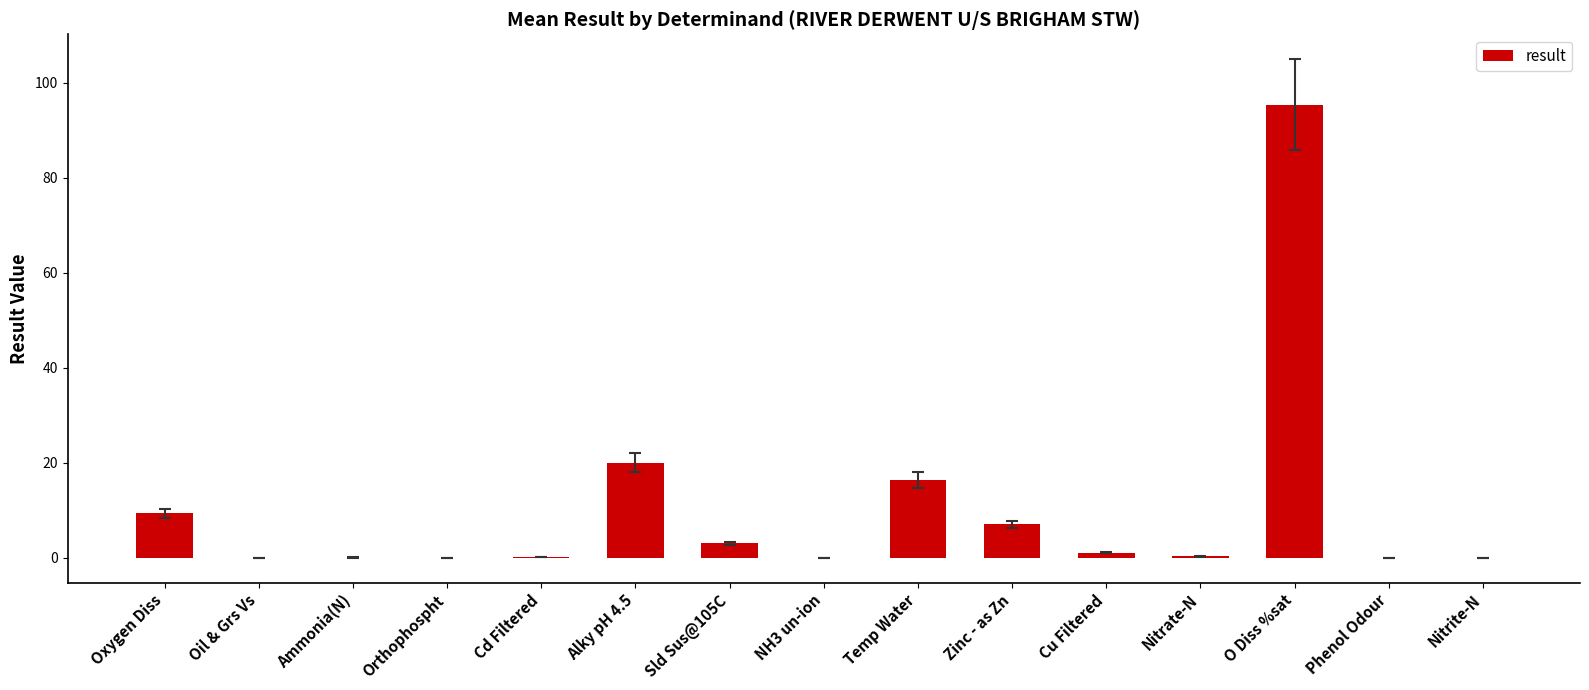

True or false: the data shows 12.9 at Alky pH 4.5.

False